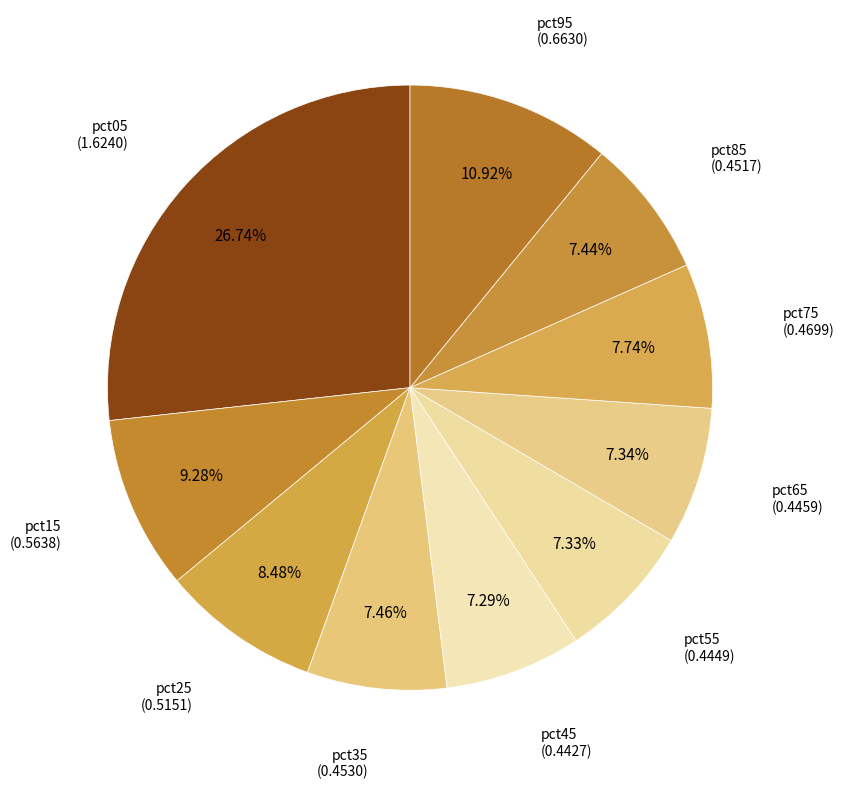

How many segments does this pie chart have?

10